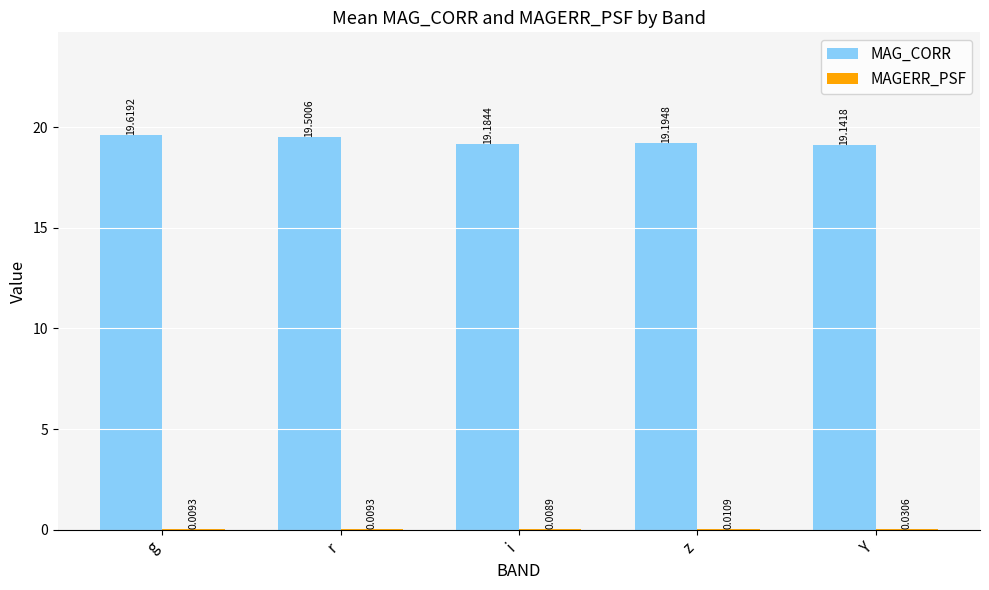

Between r and Y, which series saw the biggest shift?

MAG_CORR